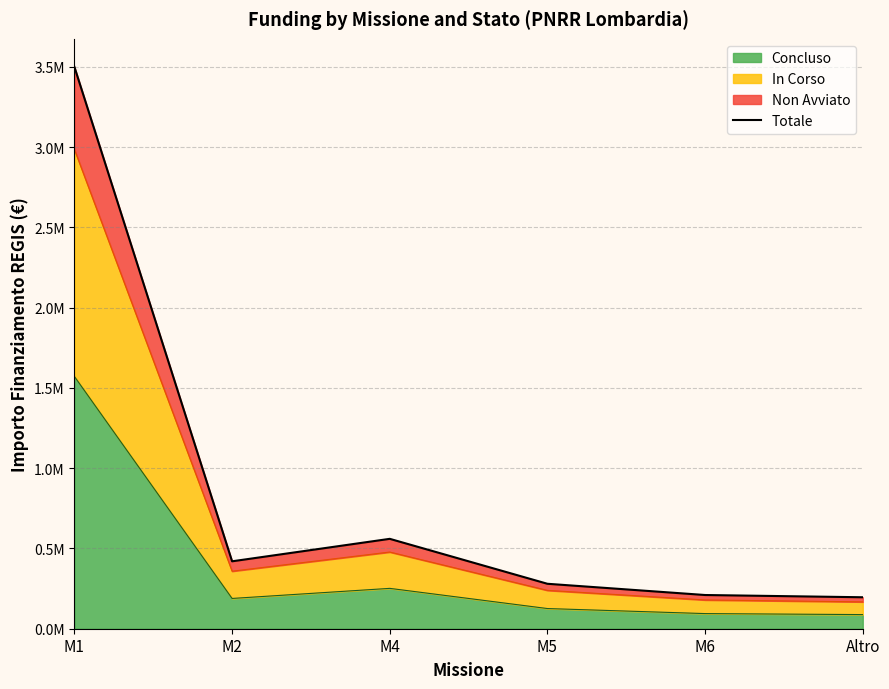

What is the difference between the values at M5 and M6?

70000.0